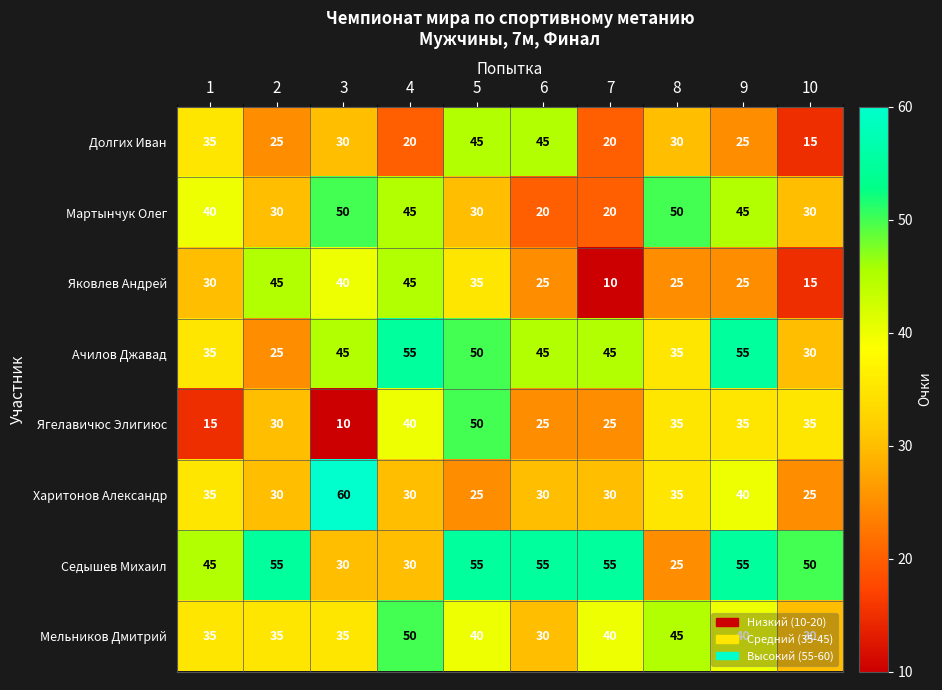

At which category is the sum across all series the highest?

5